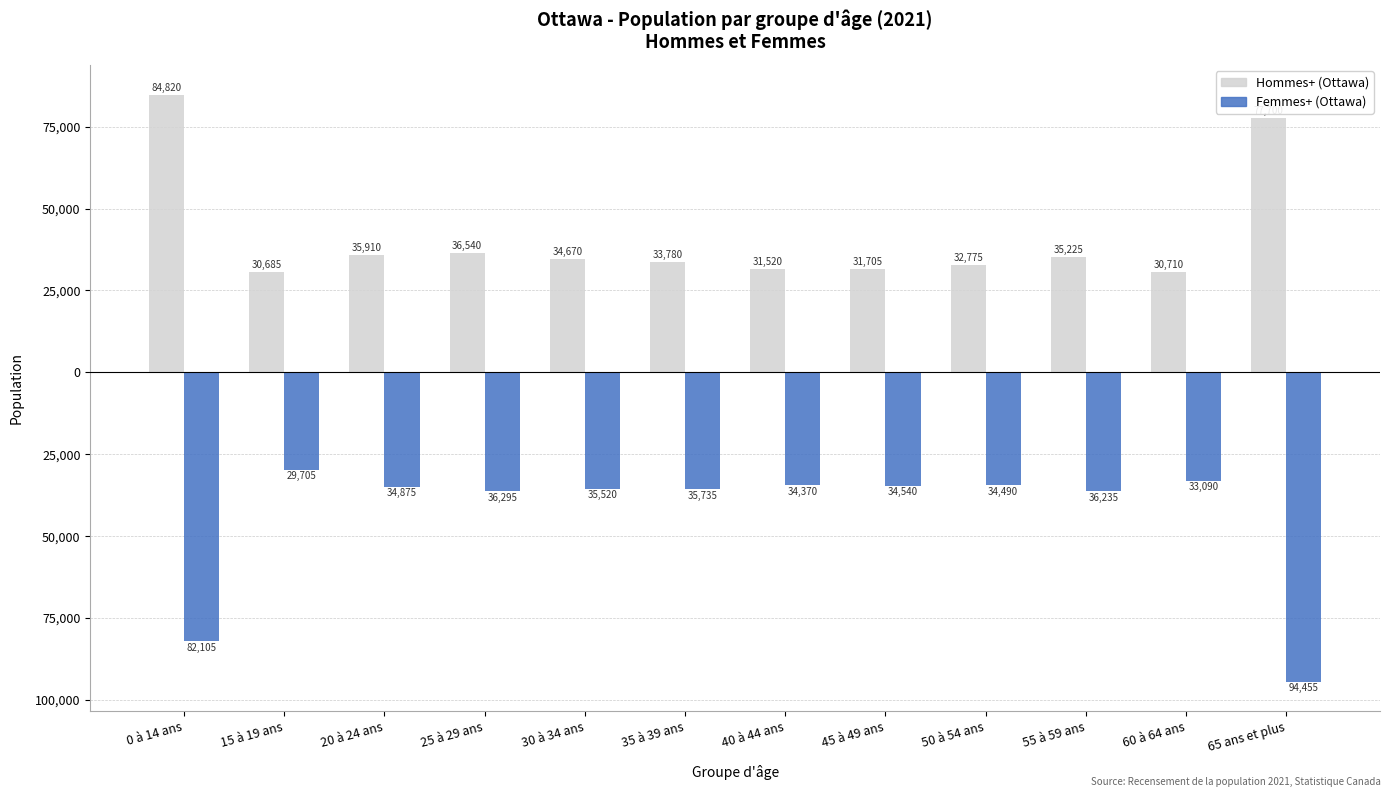

What is the total value across all series at 40 à 44 ans?

-2850